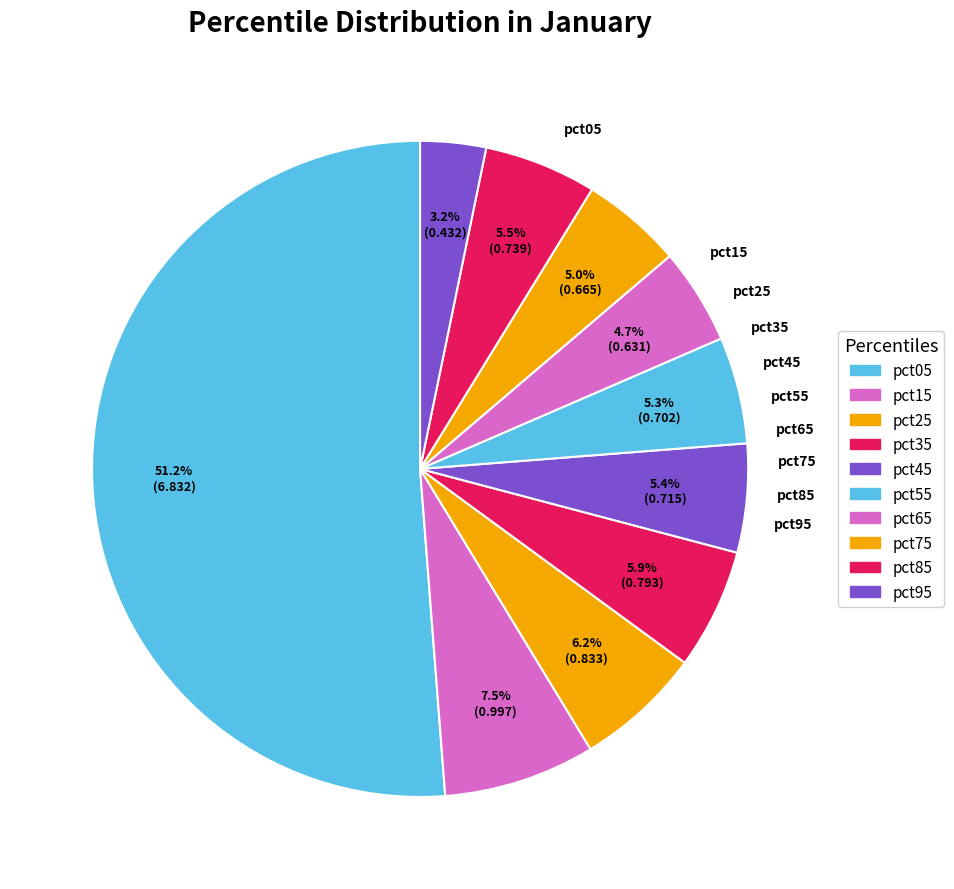

Does pct15 account for over 50% of the chart?

No